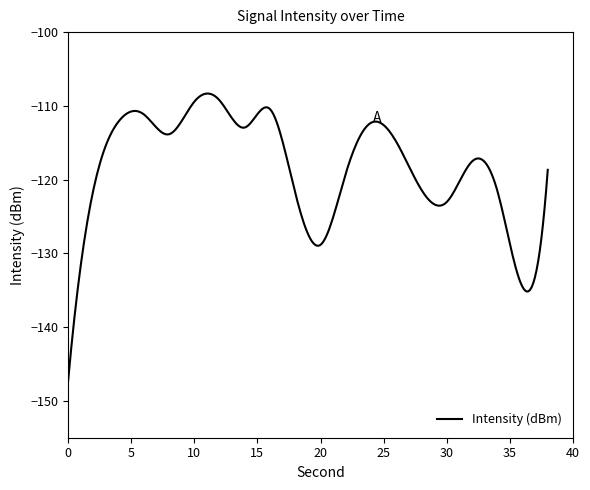

True or false: the data has more than 0 interior local peaks.

True